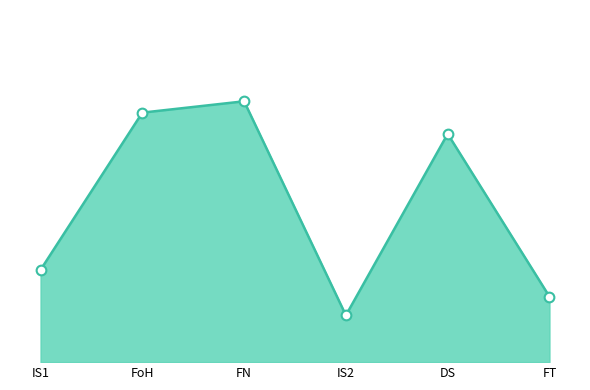

What is the label of the 4th point from the right?

FN